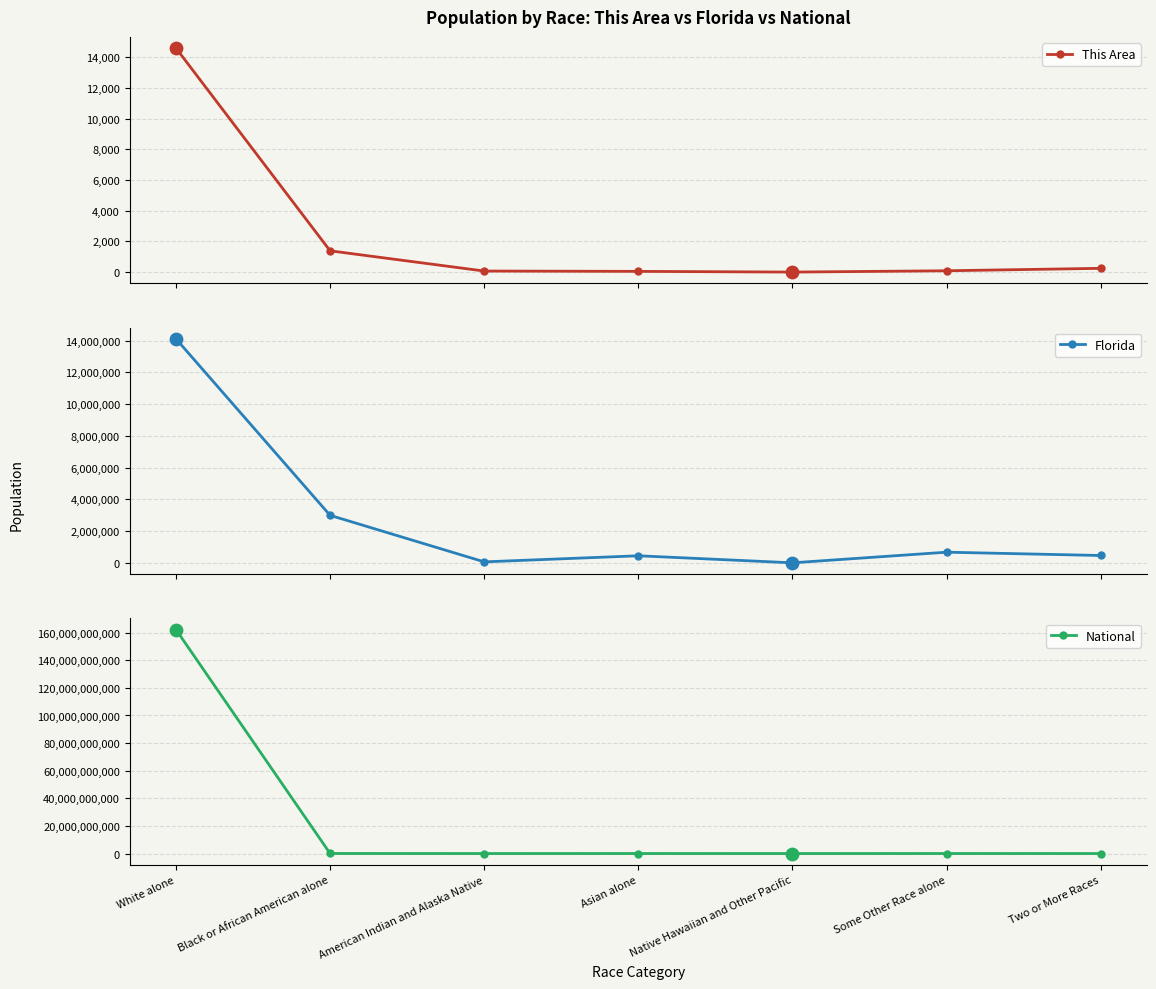

Which series has the largest Y range (max minus min)?

National